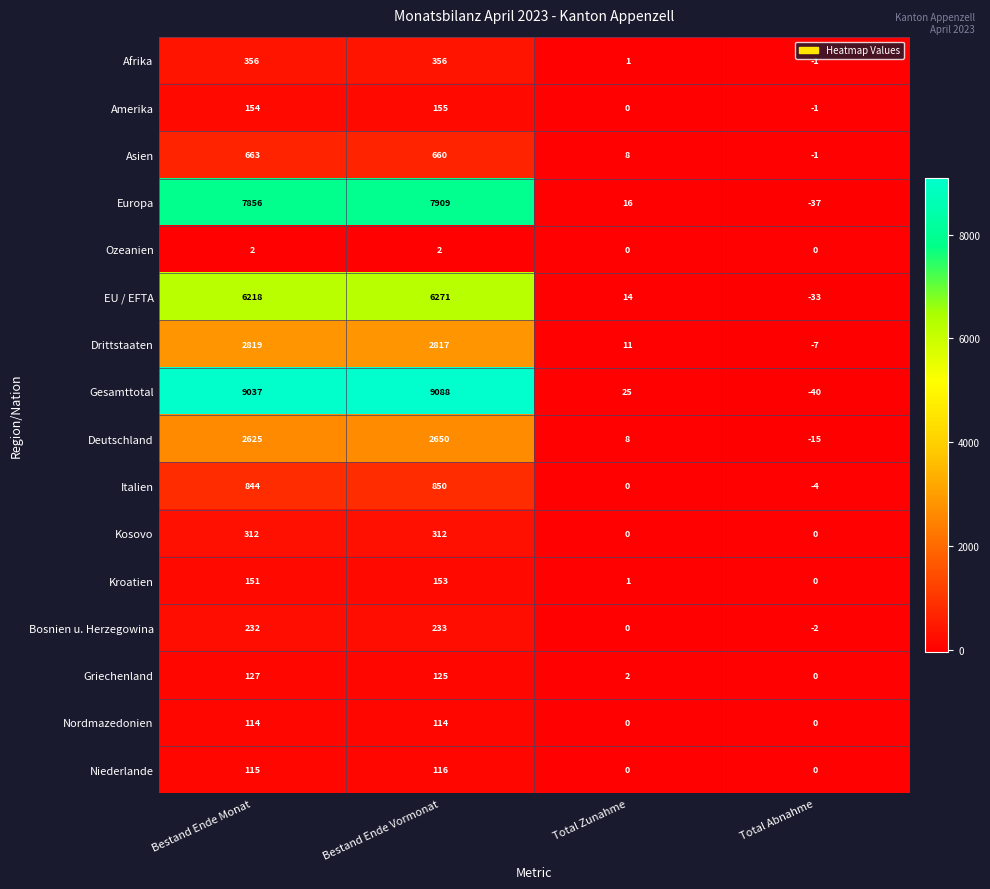

Which series has the widest spread of values?

Gesamttotal